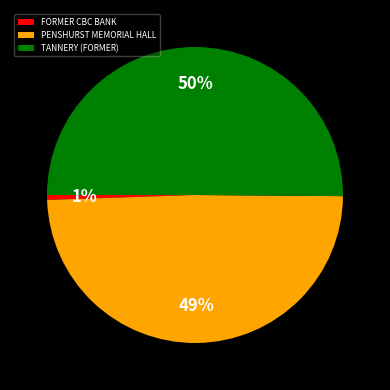

To the nearest percent, what portion does TANNERY (FORMER) represent?

50%